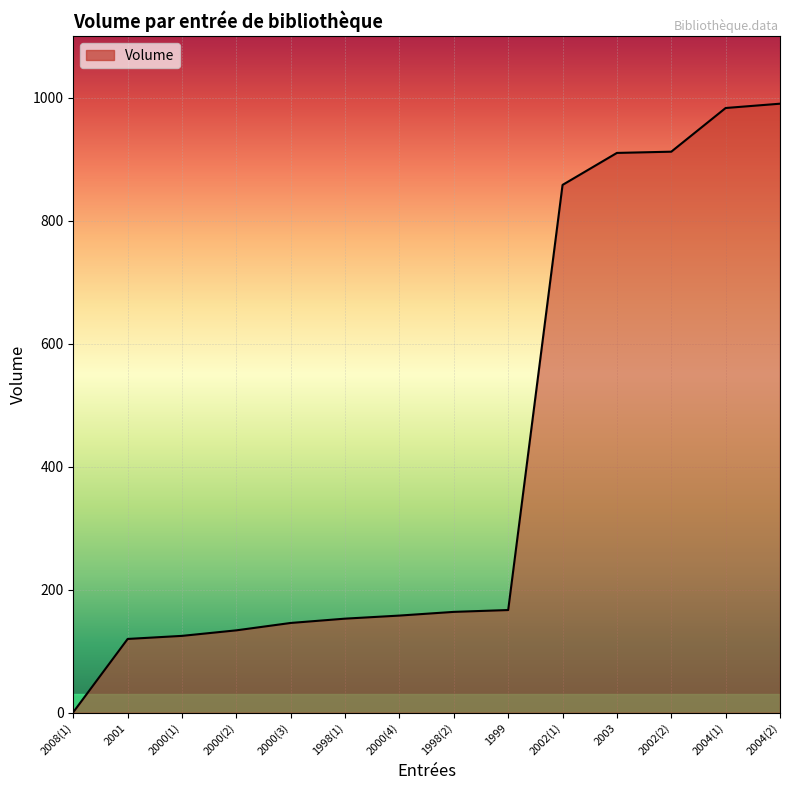

How many series are shown in this chart?

1